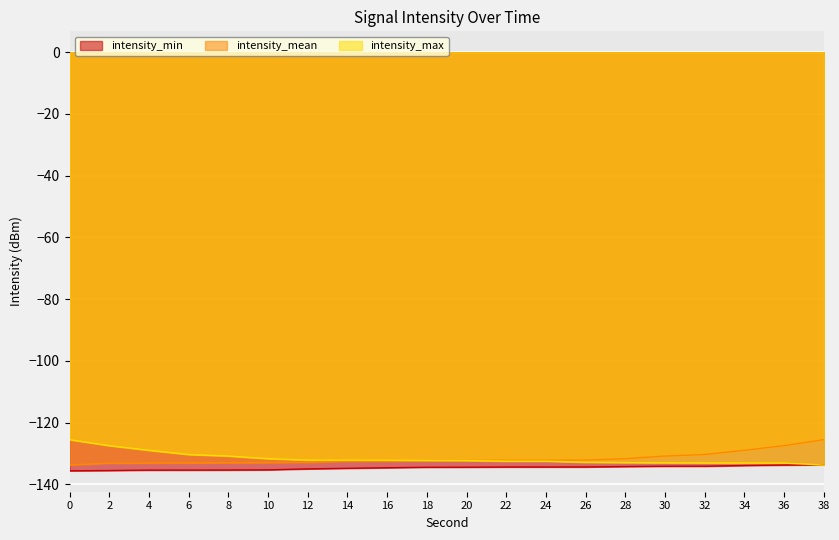

True or false: intensity_min and intensity_mean cross at least once.

False